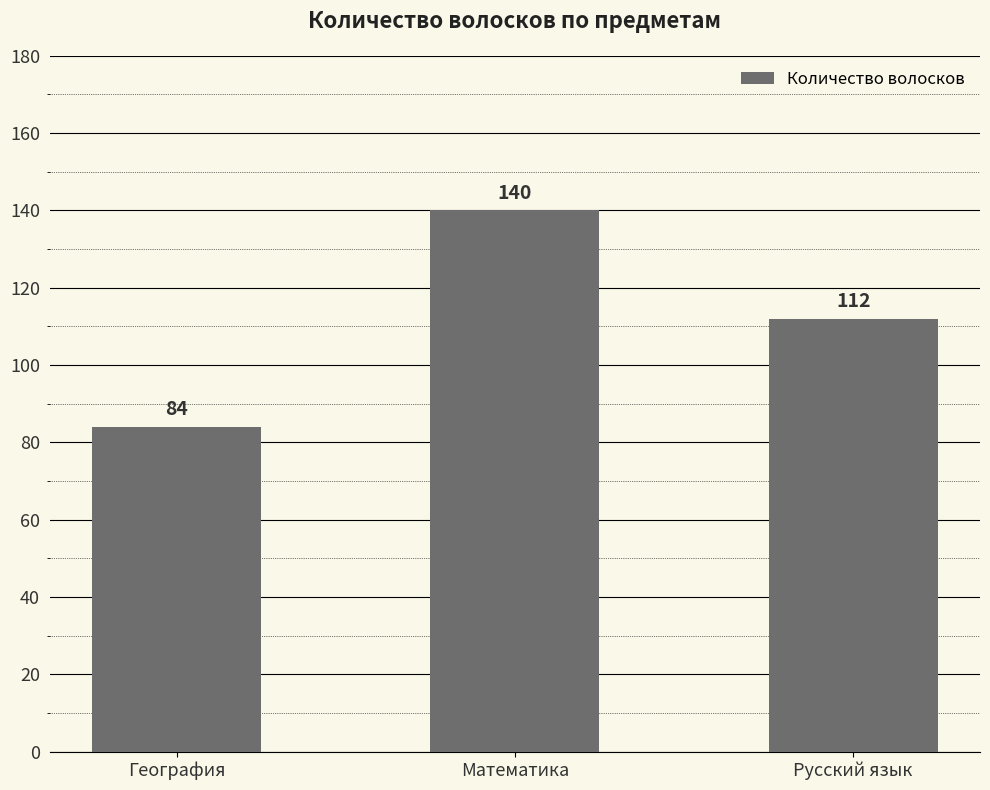

What is the value of the 2nd bar from the left?

140